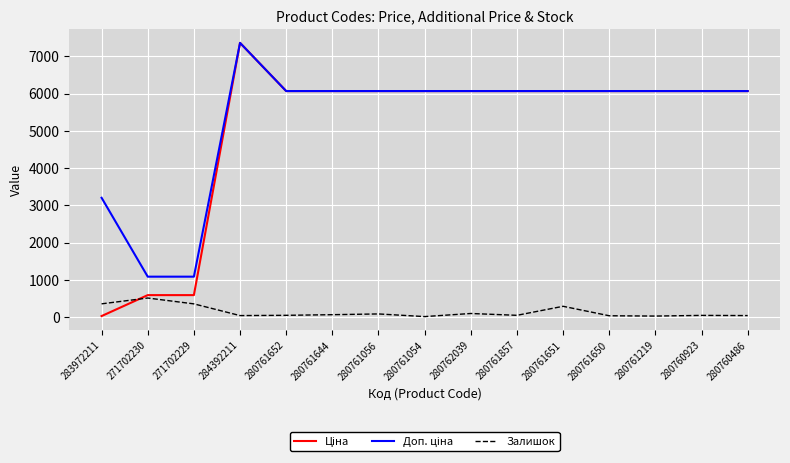

True or false: Доп. ціна and Ціна intersect in this chart.

False